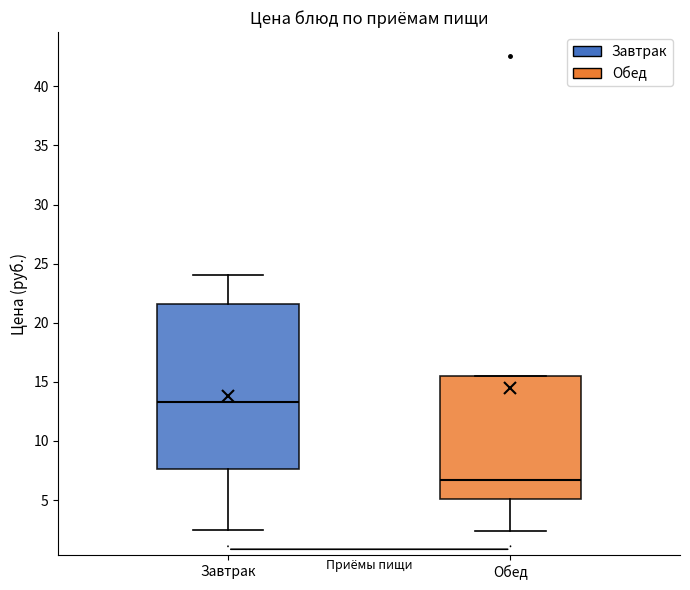

Which box has the highest median line?

Завтрак